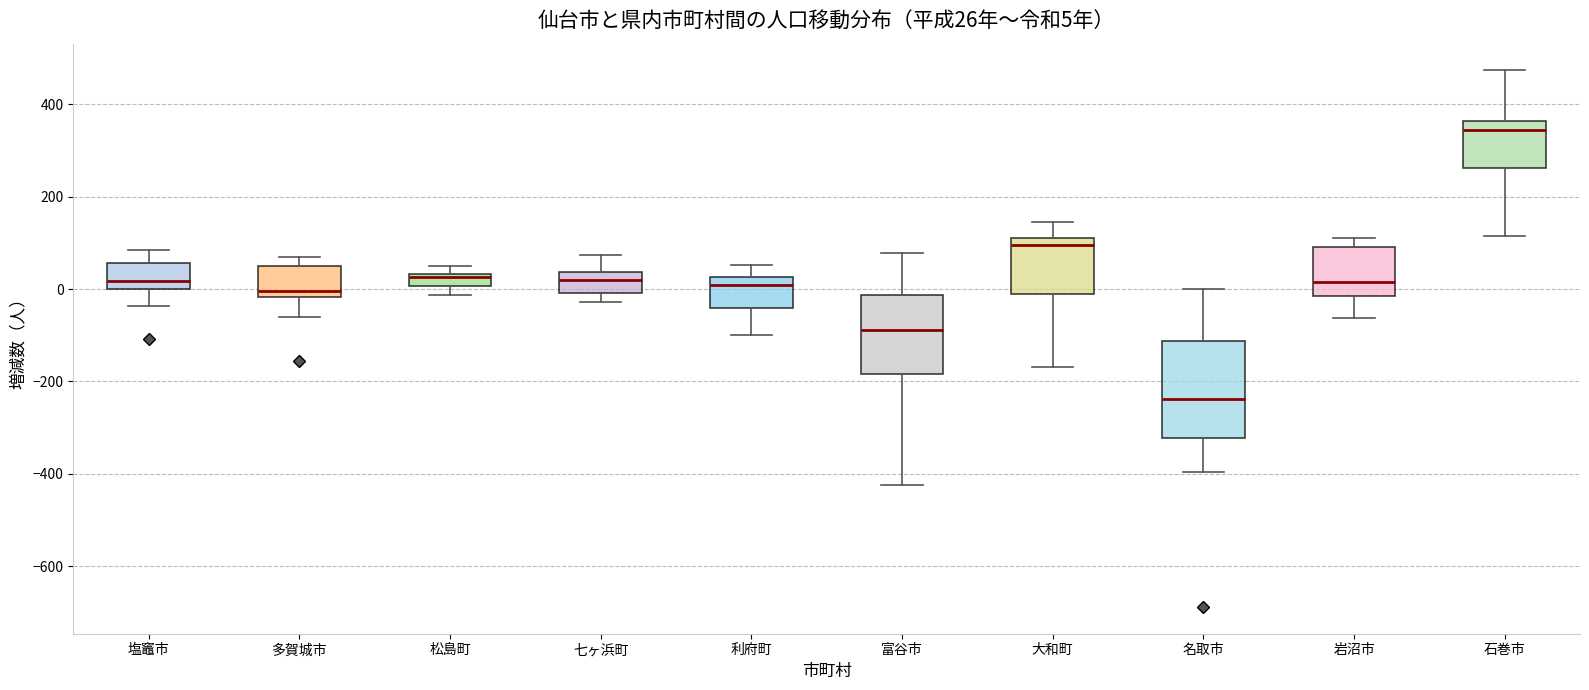

Which box is the tallest, from its lower edge to its upper edge?

名取市